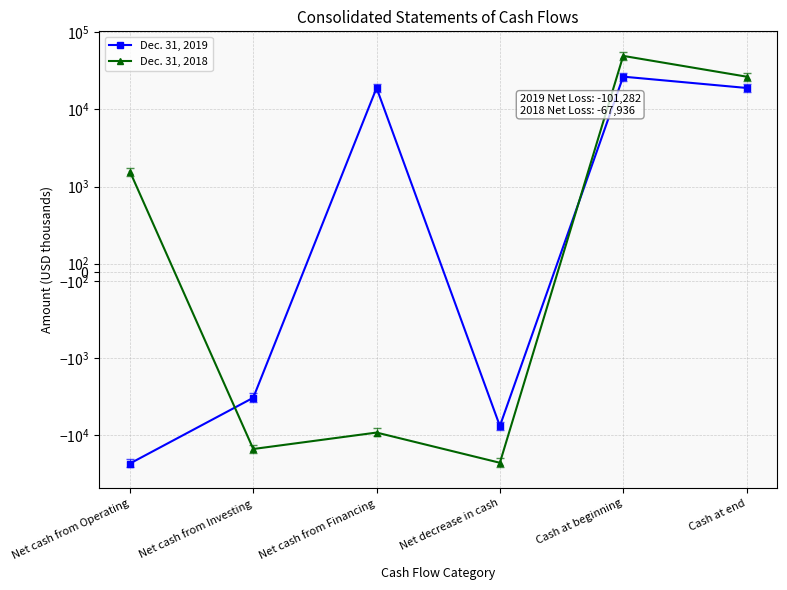

Which series ends up on top after the final intersection of Dec. 31, 2019 and Dec. 31, 2018?

Dec. 31, 2018